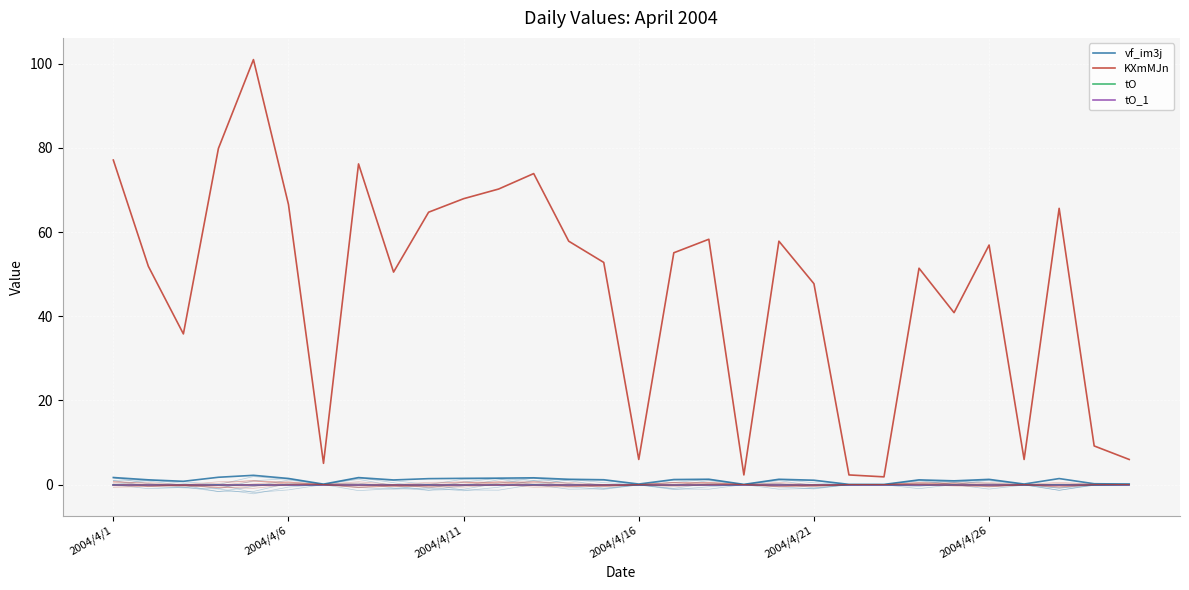

True or false: tO_1 and tO intersect in this chart.

False